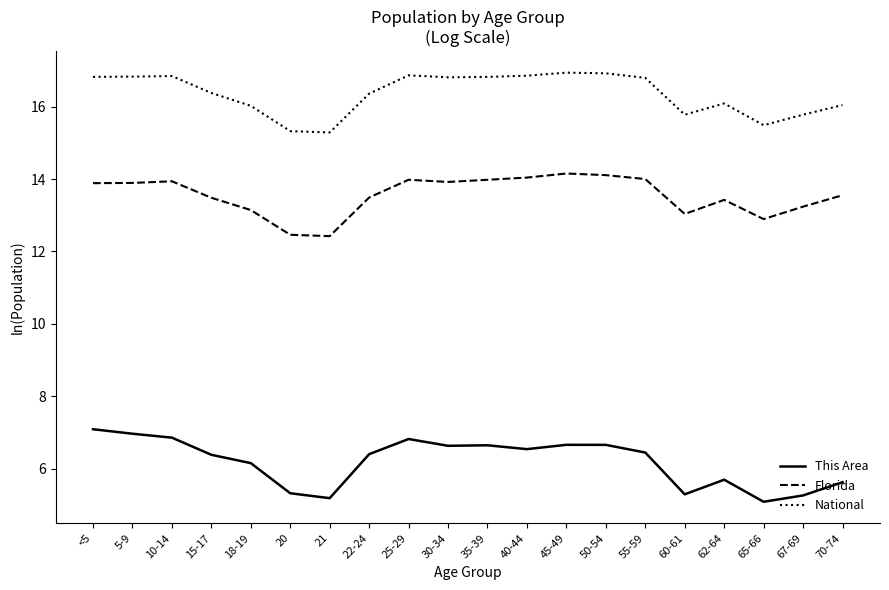

What is the difference between the maximum and minimum values in the National series?

1.7